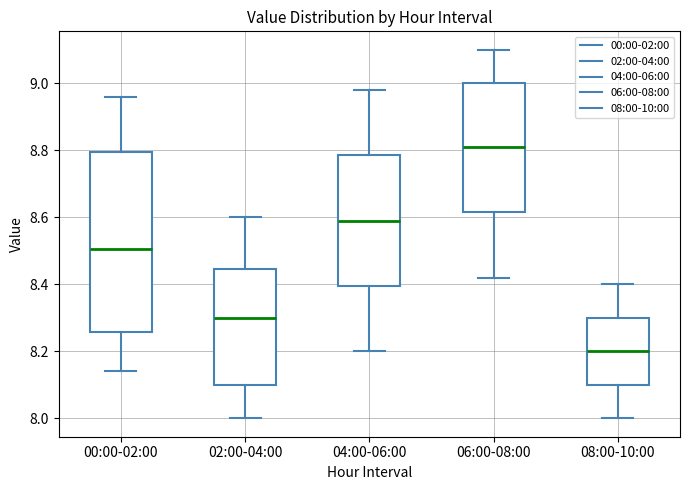

Reading left to right, transcribe this box plot: for each box, give where its median line is, the range the box spans, and where its two whiskers end, as read against the y-axis. The values are not printed on the chart, so give them approximately, as read against the axis.

00:00-02:00: median 8.50, box 8.26 to 8.80, whiskers 8.14 to 8.96
02:00-04:00: median 8.30, box 8.10 to 8.44, whiskers 8.00 to 8.60
04:00-06:00: median 8.60, box 8.40 to 8.78, whiskers 8.20 to 8.98
06:00-08:00: median 8.82, box 8.62 to 9.00, whiskers 8.42 to 9.10
08:00-10:00: median 8.20, box 8.10 to 8.30, whiskers 8.00 to 8.40